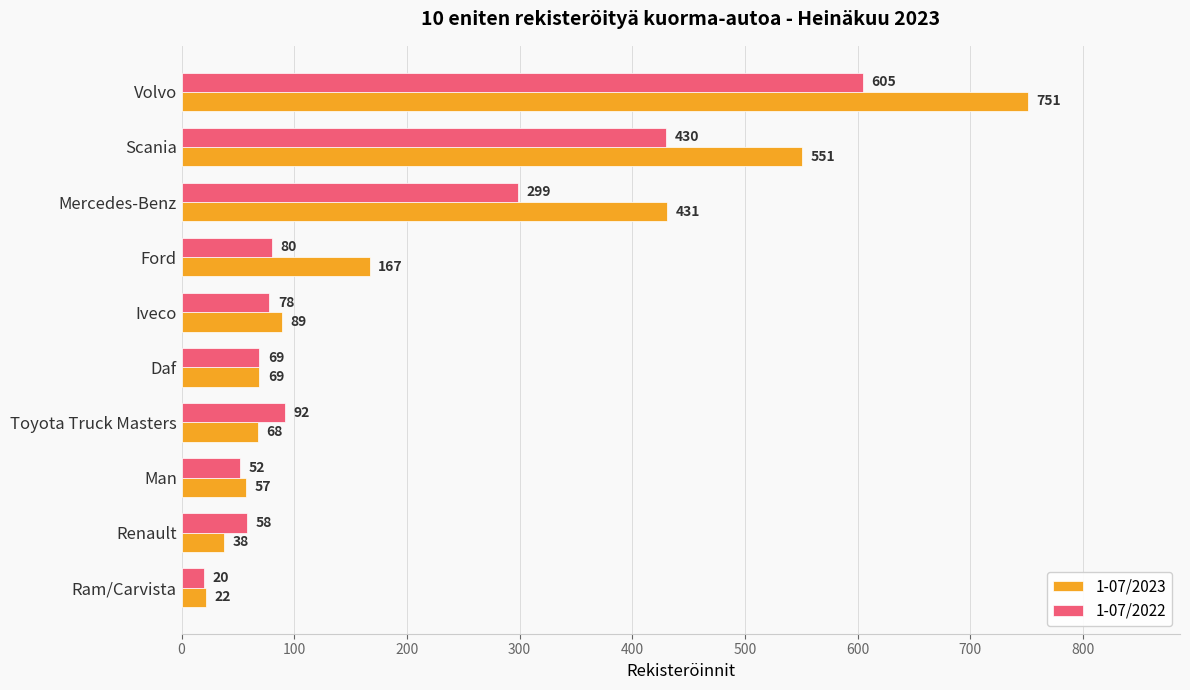

Which label corresponds to the smallest value in the chart?

Ram/Carvista